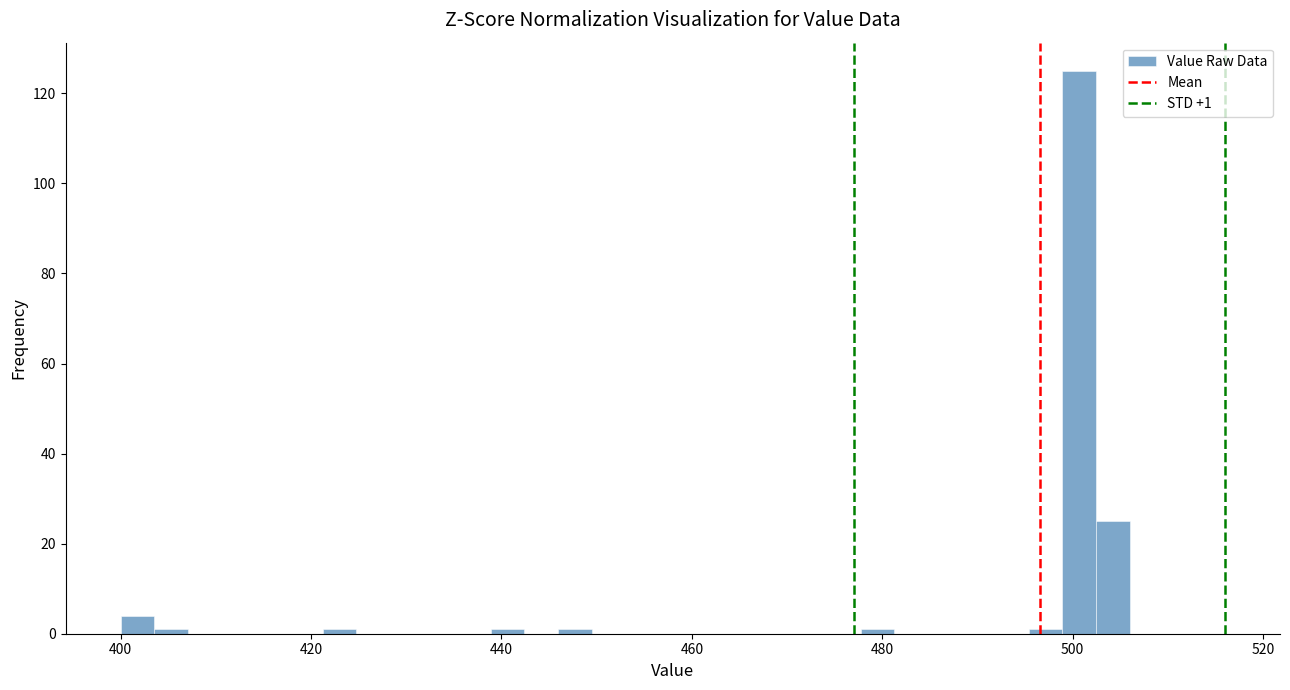

Around what value on the x-axis is the tallest bar? Give the approximate position of its centre, as read against the axis.

500